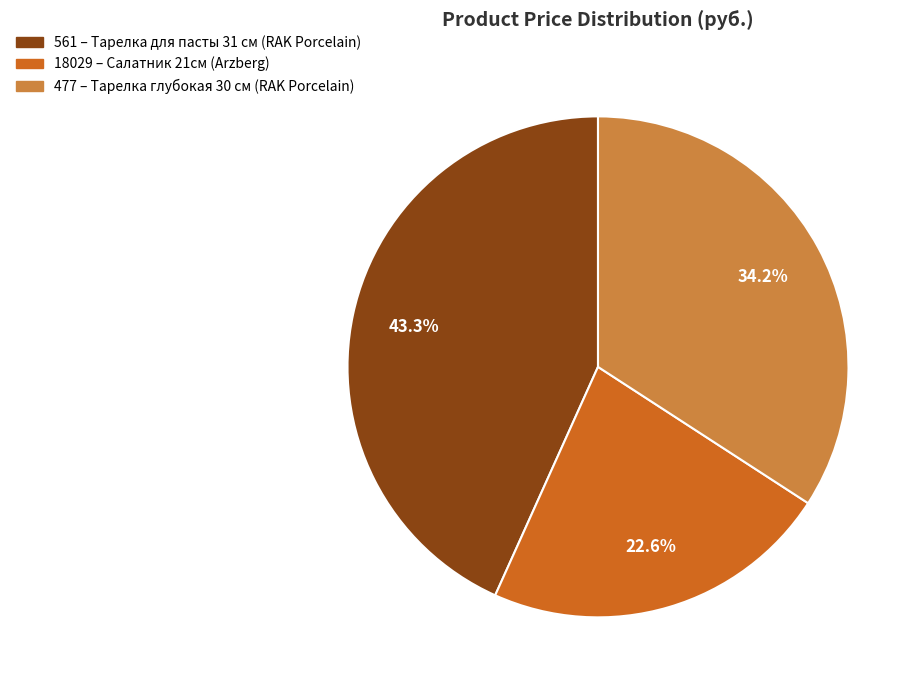

Combined, what portion of the pie is 18029 and 477?

56.7%